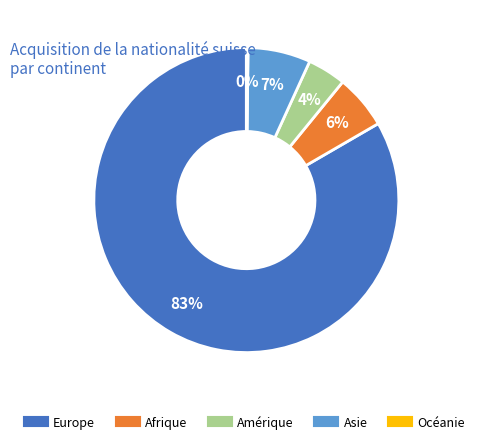

Is Europe the majority of the pie?

Yes